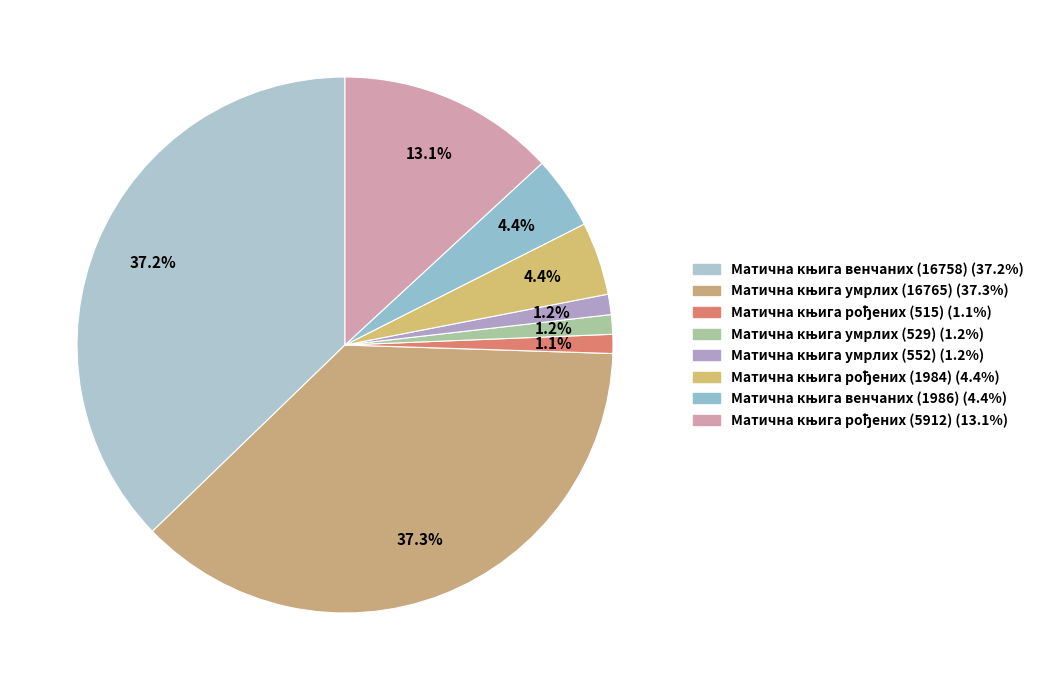

How many slices are in this pie chart?

8